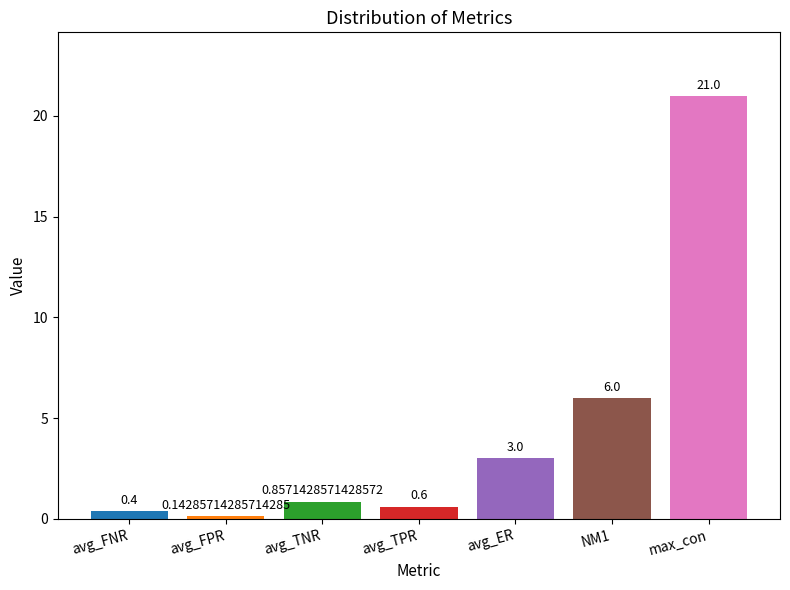

Read the value at NM1.

6.0